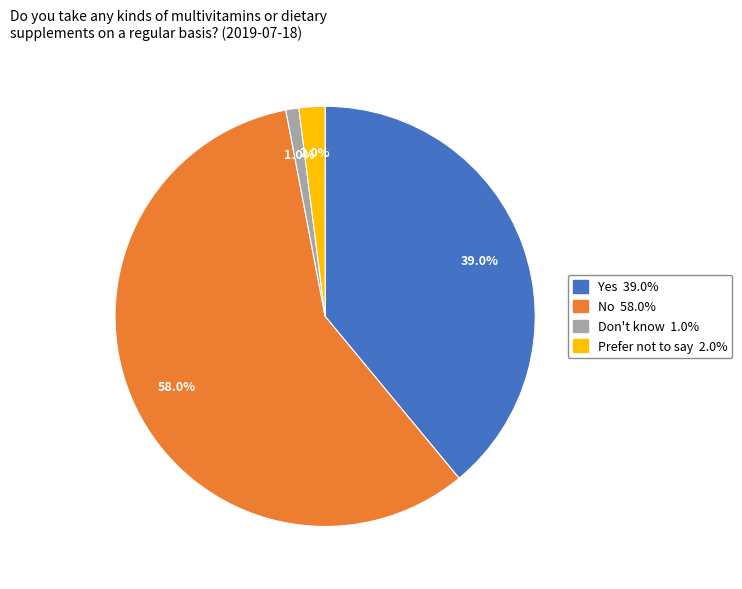

To the nearest percent, what is the combined percentage of Don't know and Prefer not to say?

3%